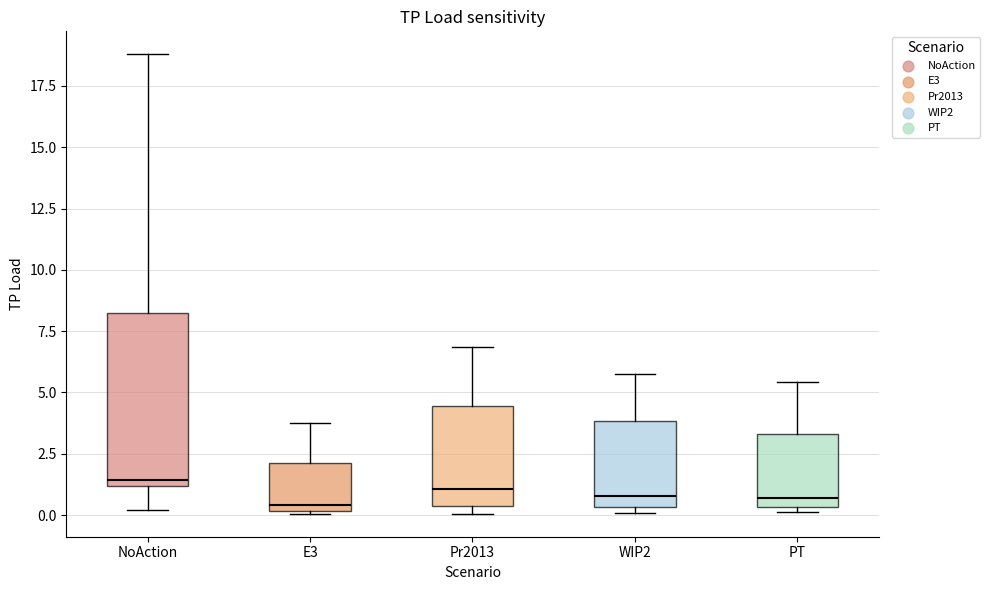

Where is the upper edge of the box for Pr2013 on the y-axis? The values are not printed on the chart, so give them approximately, as read against the axis.

4.5